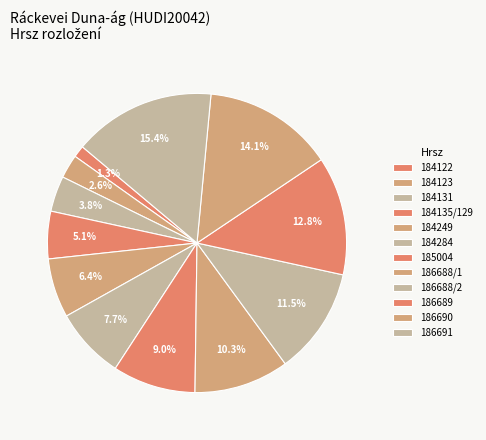

To the nearest percent, what is the difference between the 184135/129 and 184123 slice percentages?

3%